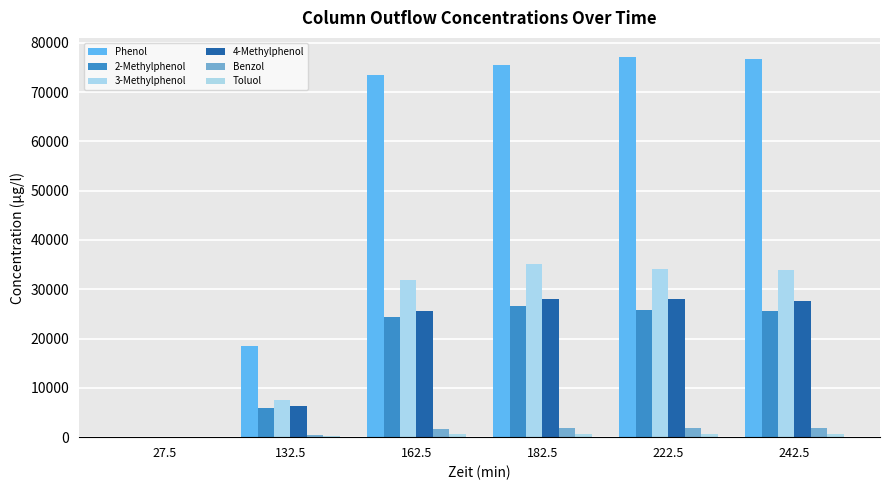

How many data points in Phenol are above 75481?

3